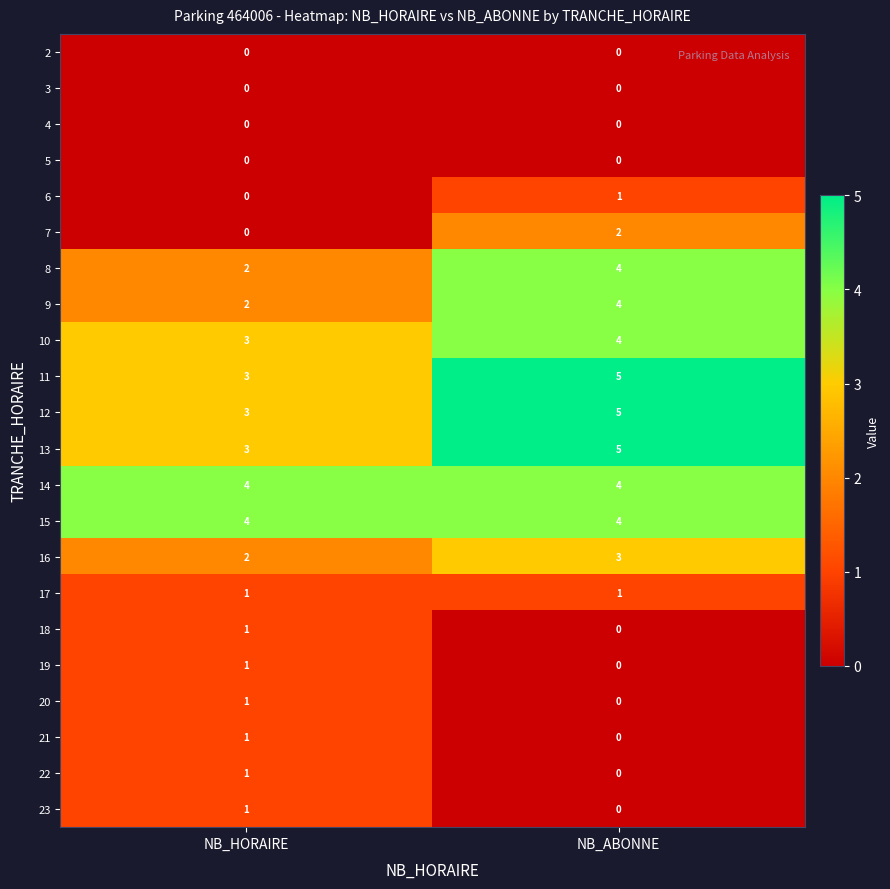

What is the approximate value of 8 at NB_ABONNE?

4